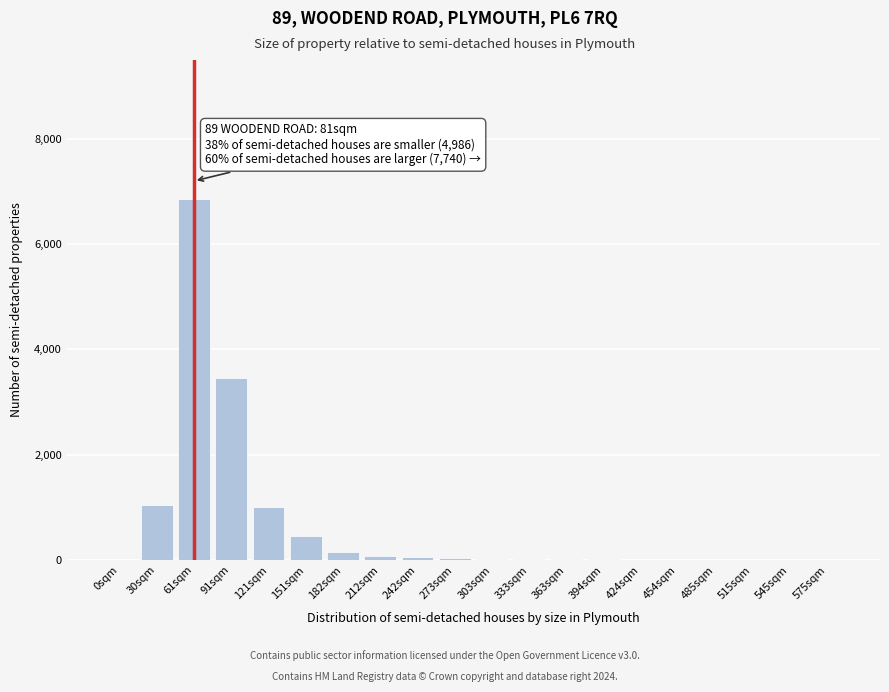

Which category has the highest value across all series?

61sqm